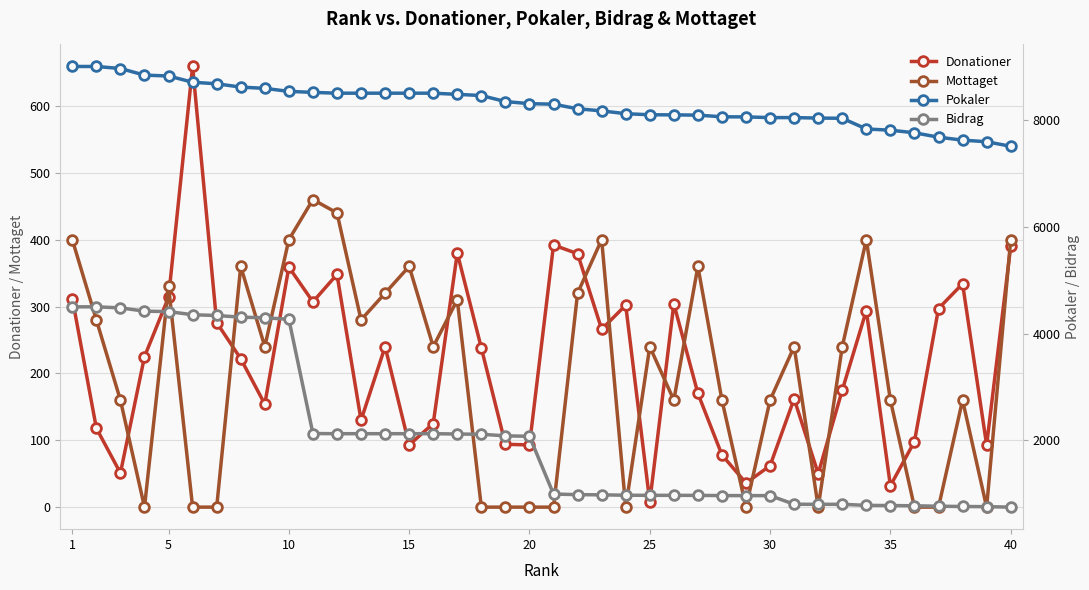

Where is the first local maximum for Mottaget?

5